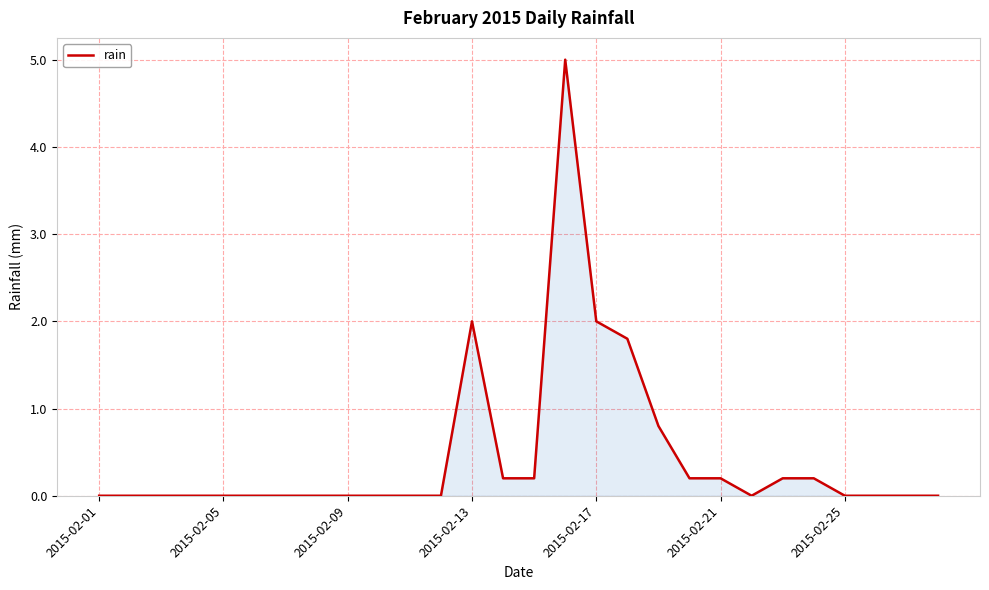

What is the greatest value displayed?

5.0